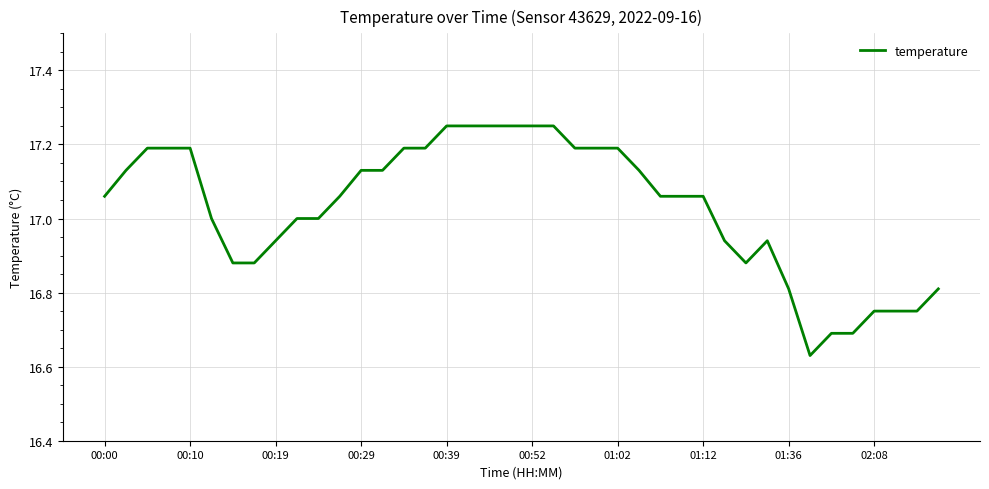

What is the difference between the maximum and minimum values?

0.6